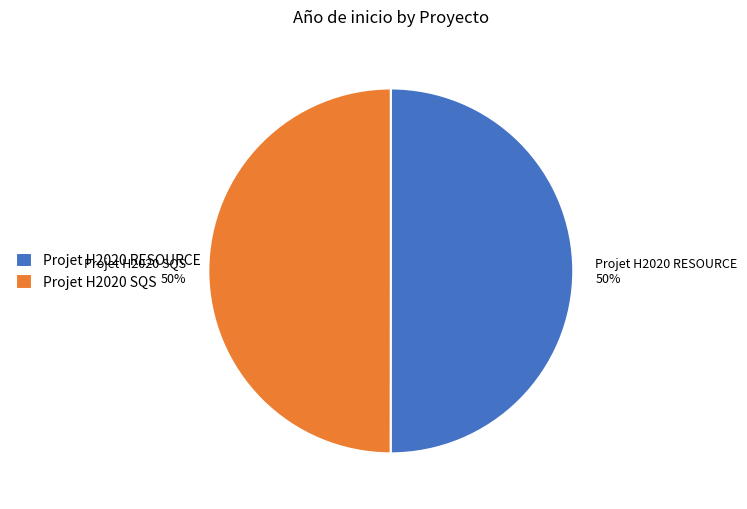

To the nearest percent, what is the combined percentage of Projet H2020 RESOURCE and Projet H2020 SQS?

100%